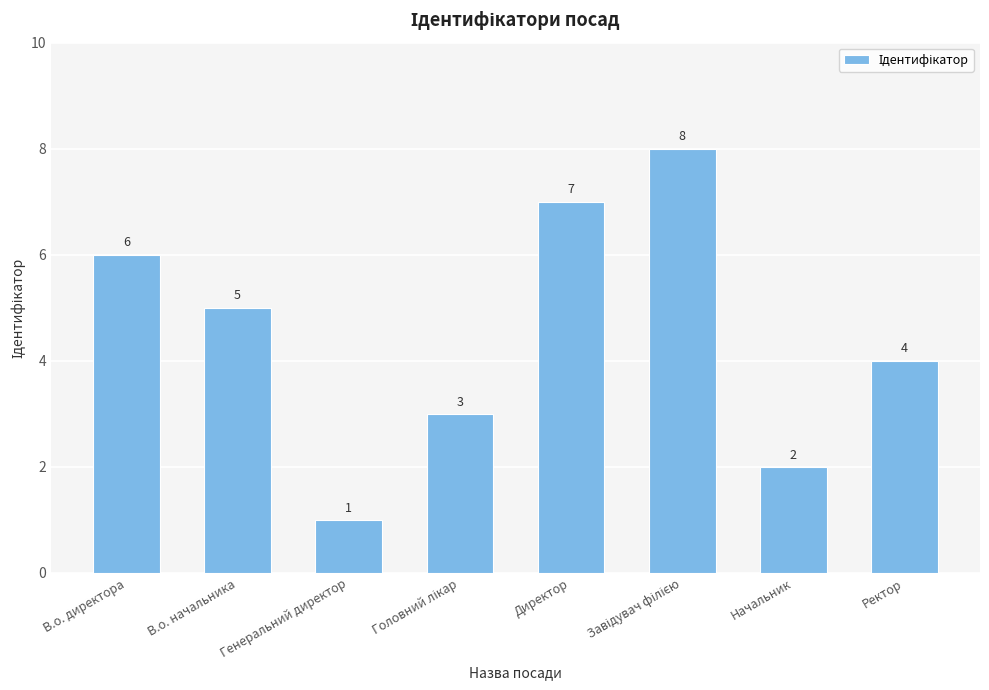

At which category does the chart reach its minimum across all series?

Генеральний директор